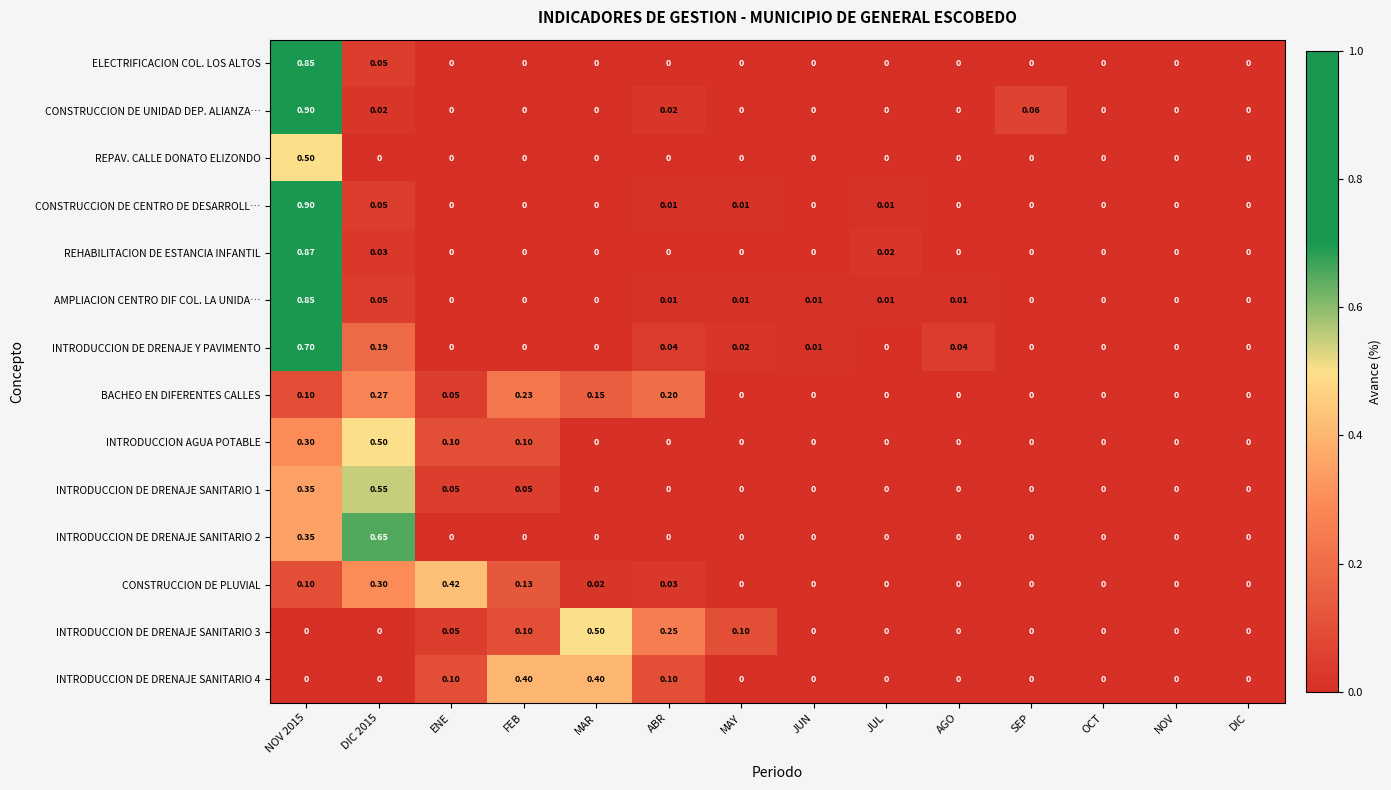

How many values in the AMPLIACION CENTRO DIF COL. LA UNIDA… series exceed 0?

7